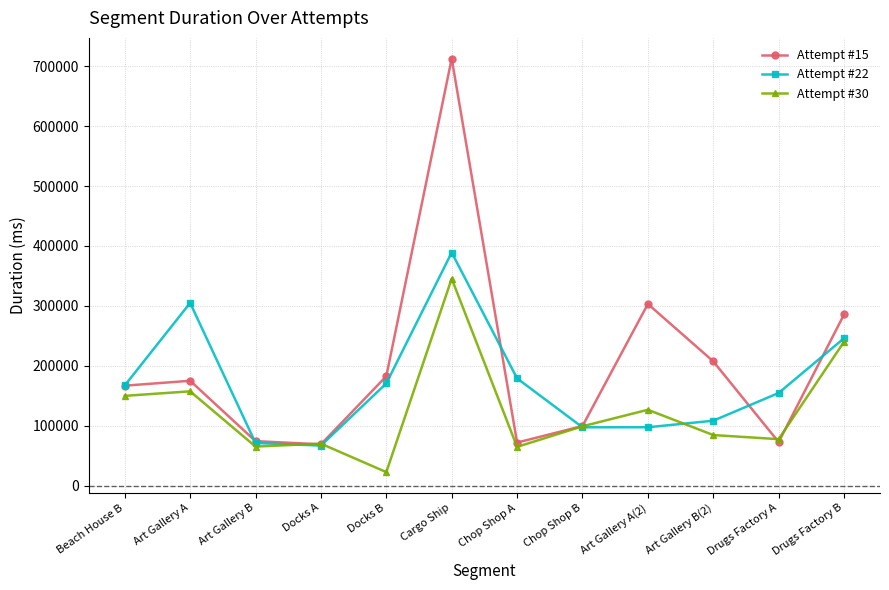

What is the smallest value displayed?

23018